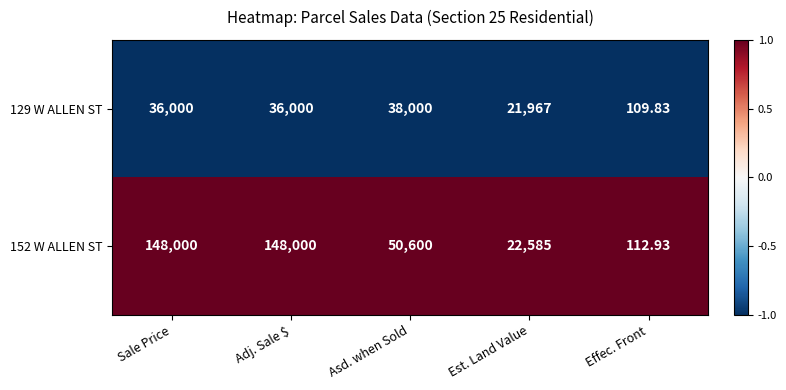

What is the difference between the highest and lowest values at Asd. when Sold?

12600.0